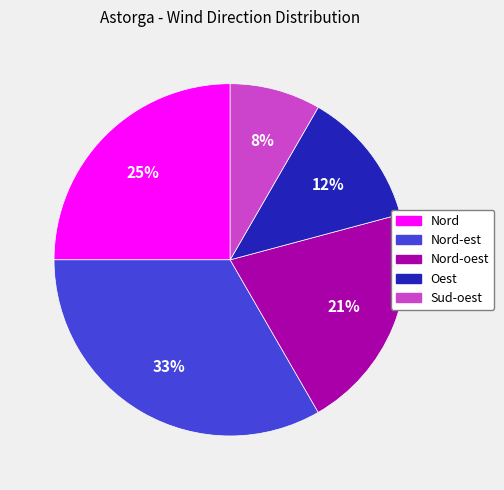

Which slice is the largest?

Nord-est